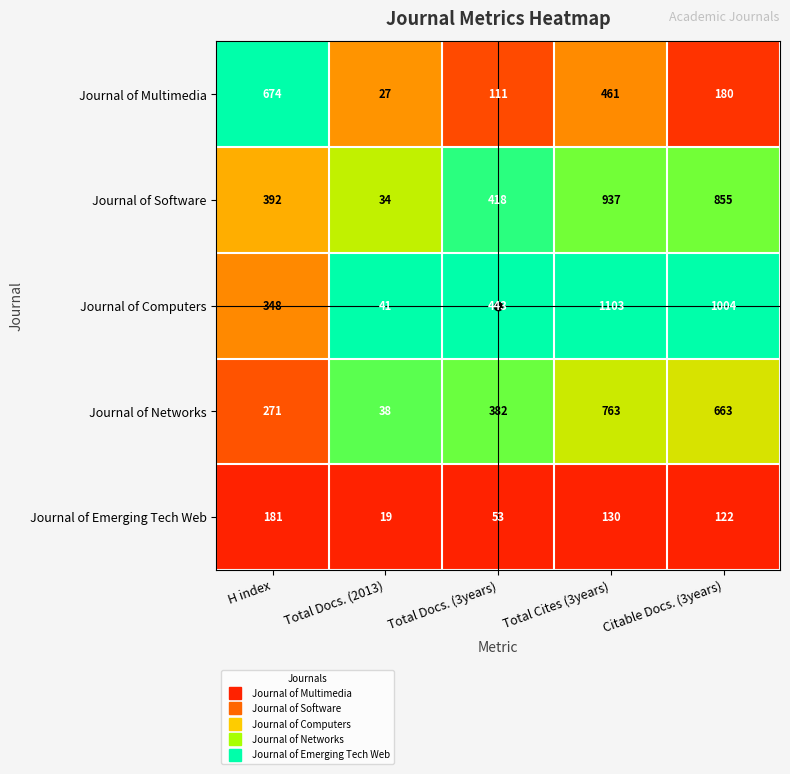

At which category is the sum across all series the highest?

Total Cites (3years)